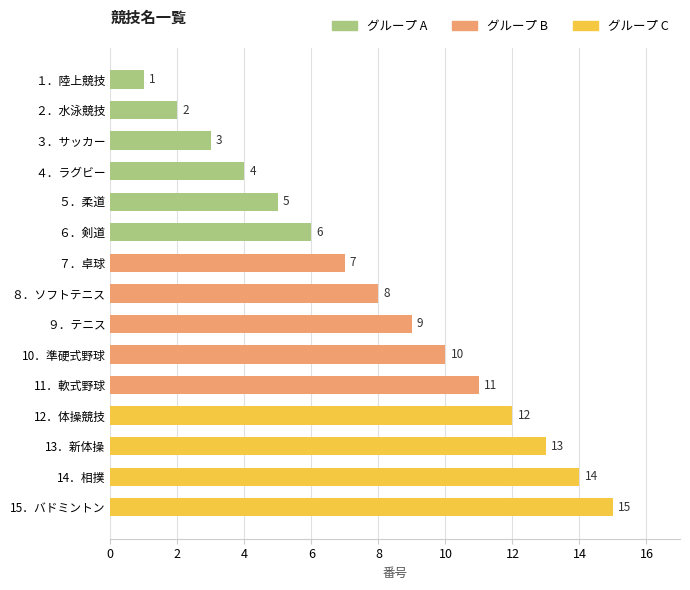

What is the label of the 2nd bar from the bottom?

14．相撲